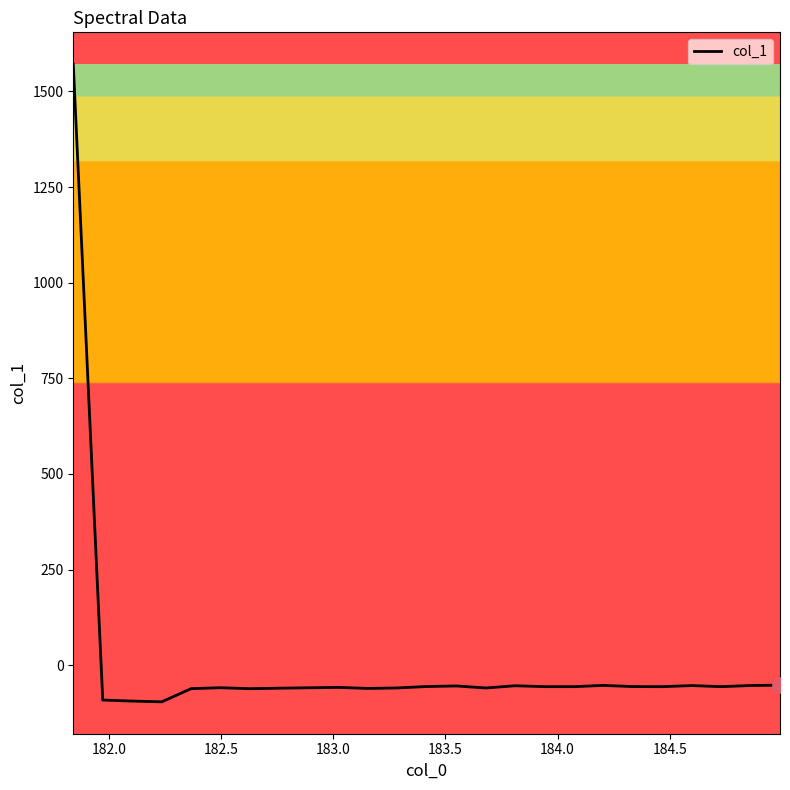

What is the difference between the maximum and minimum values?

1667.1